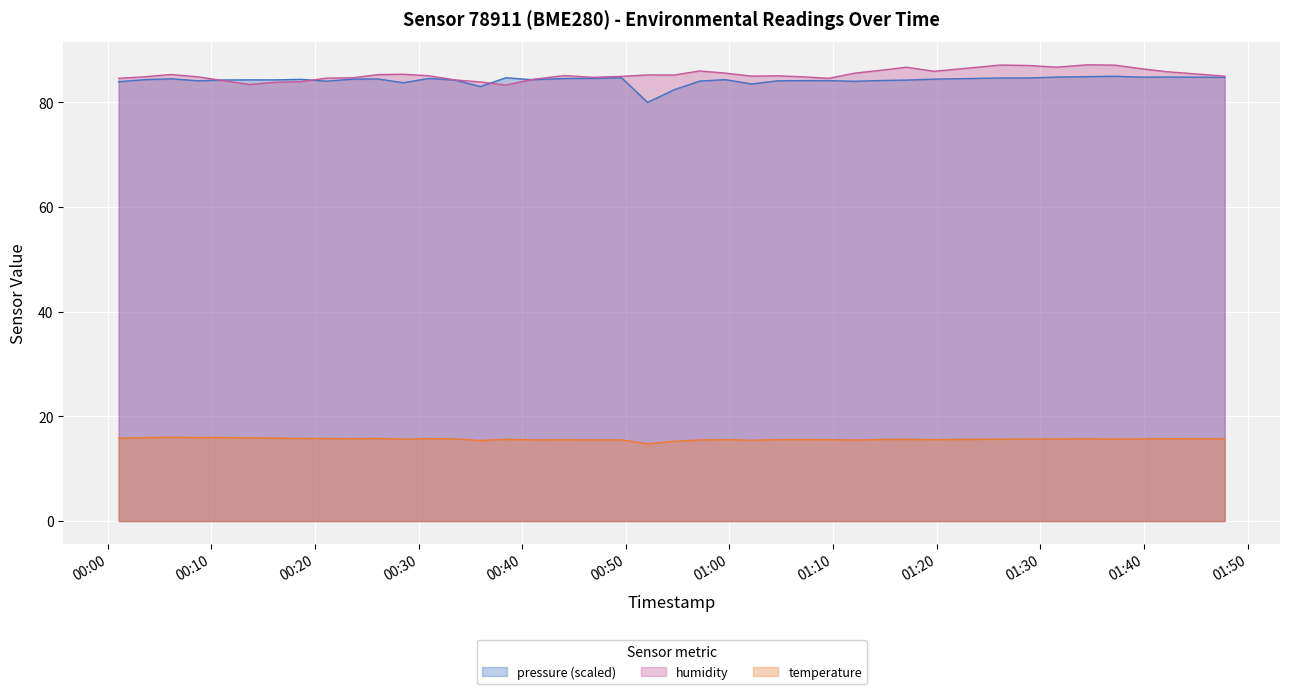

How many categories are shown in the chart?

40